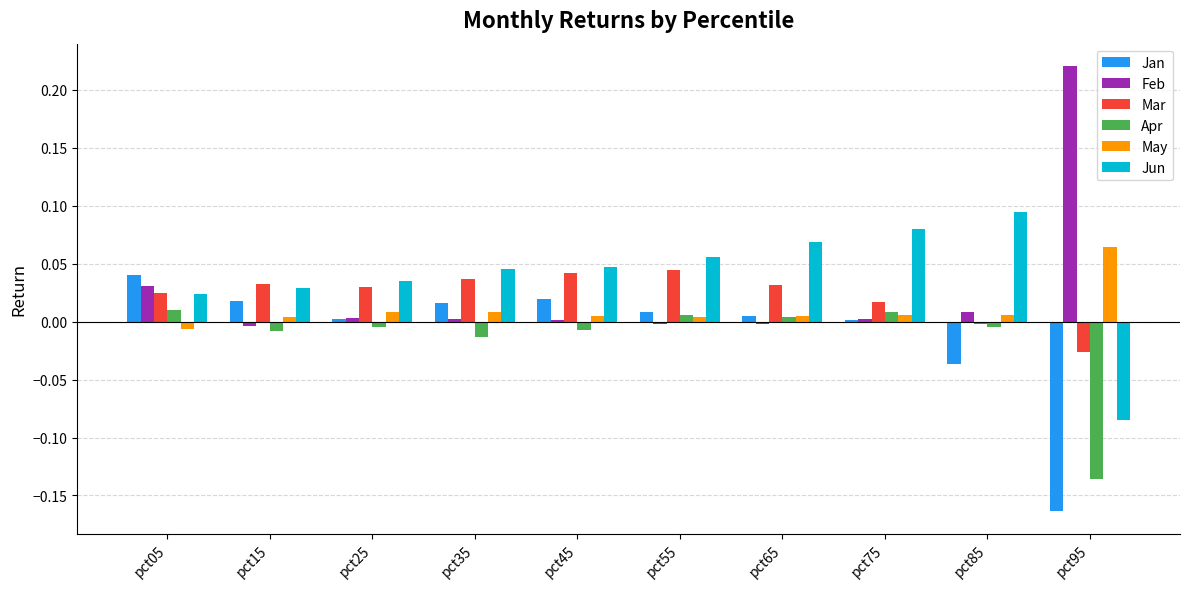

Count the Jun values in the range 0 to 1.

9